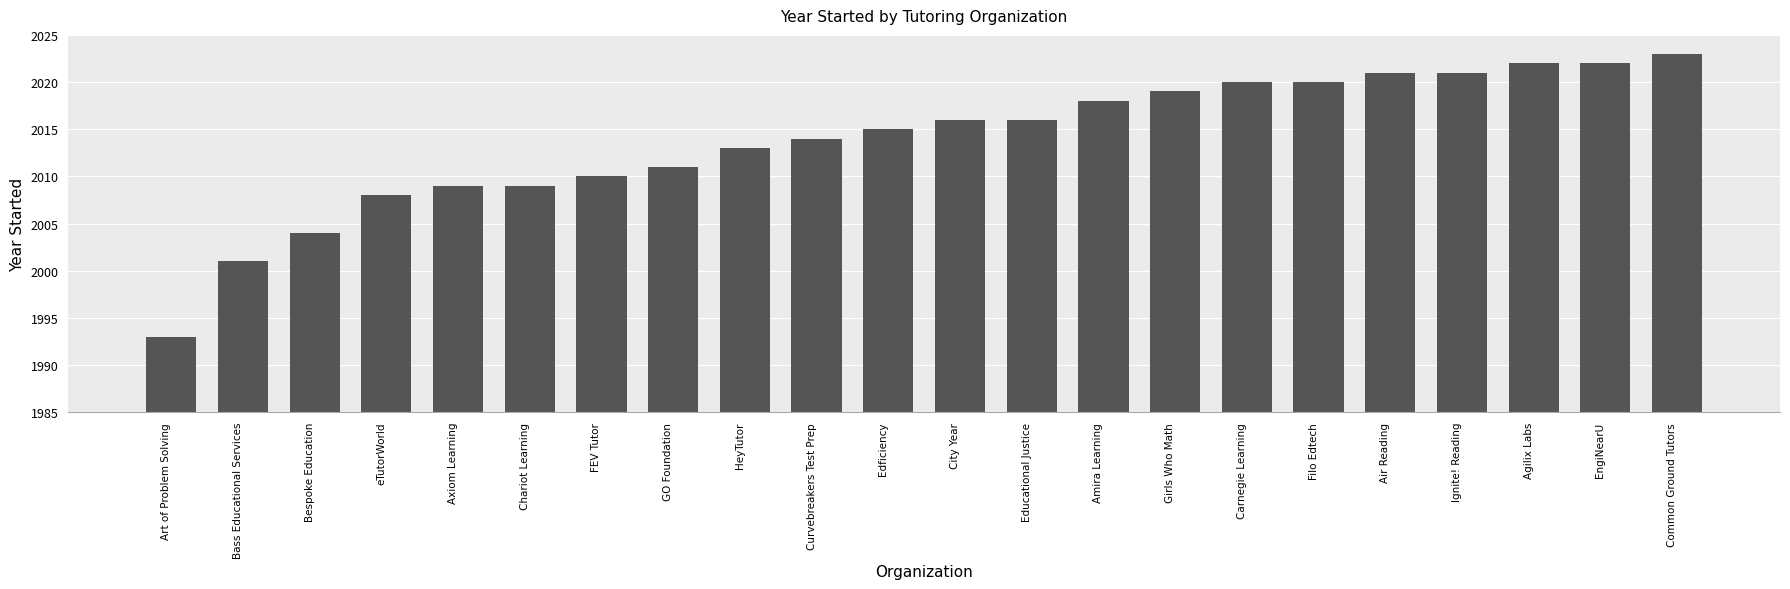

What is the difference between the maximum and minimum values?

30